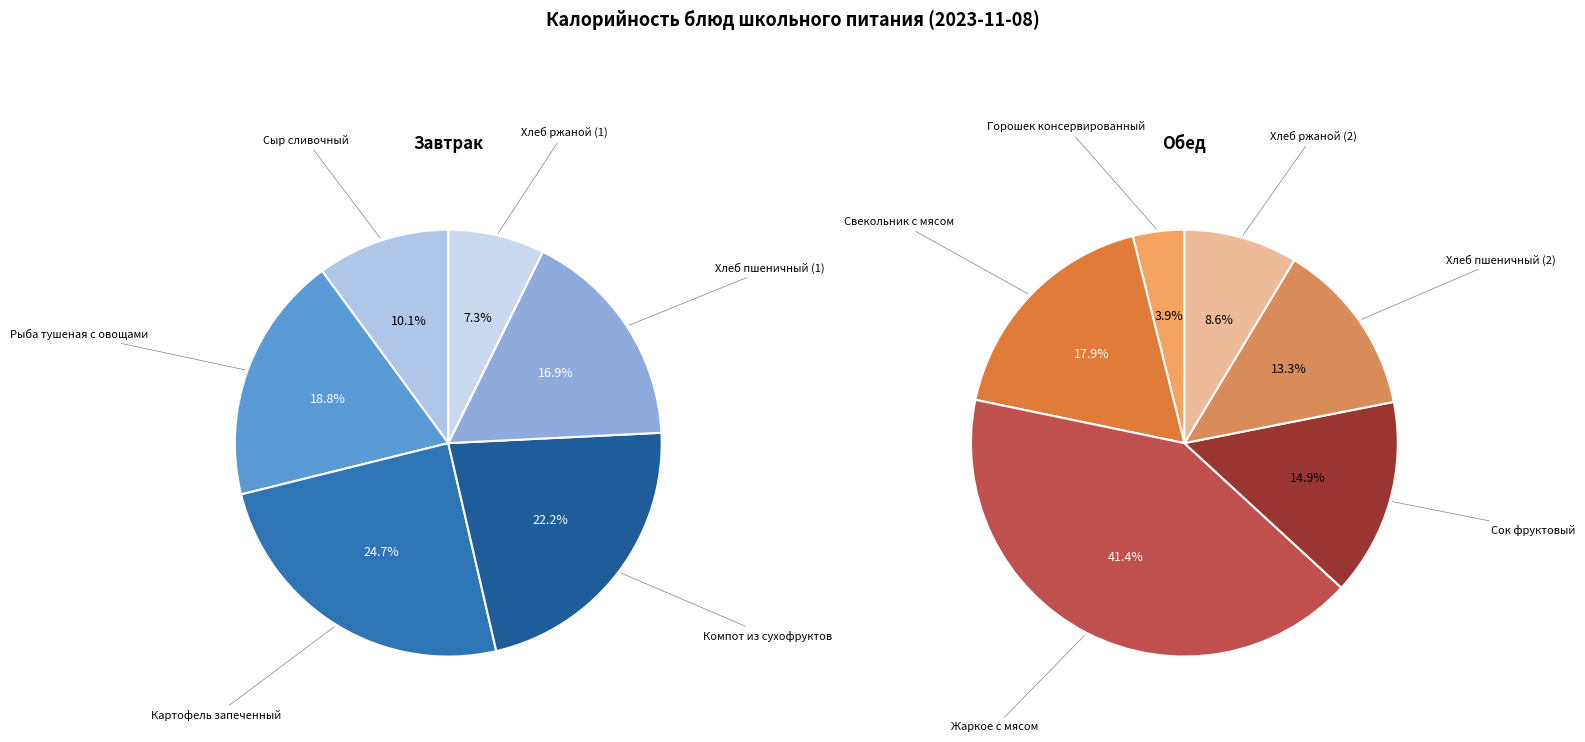

What is the change in value from Завтрак to Обед?

+135.4